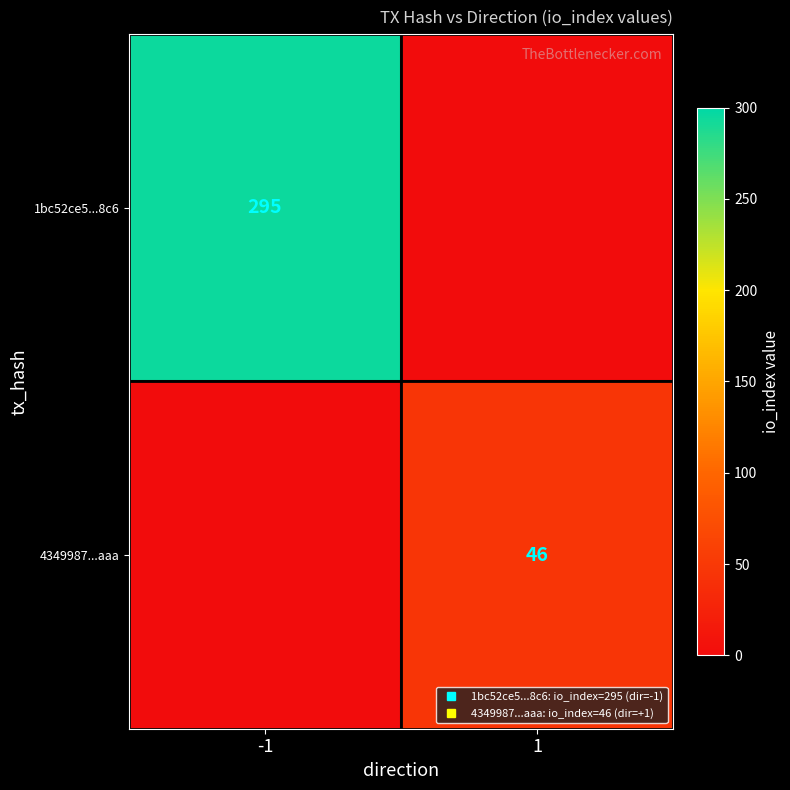

What value does the 4349987...aaa series have at 1?

46